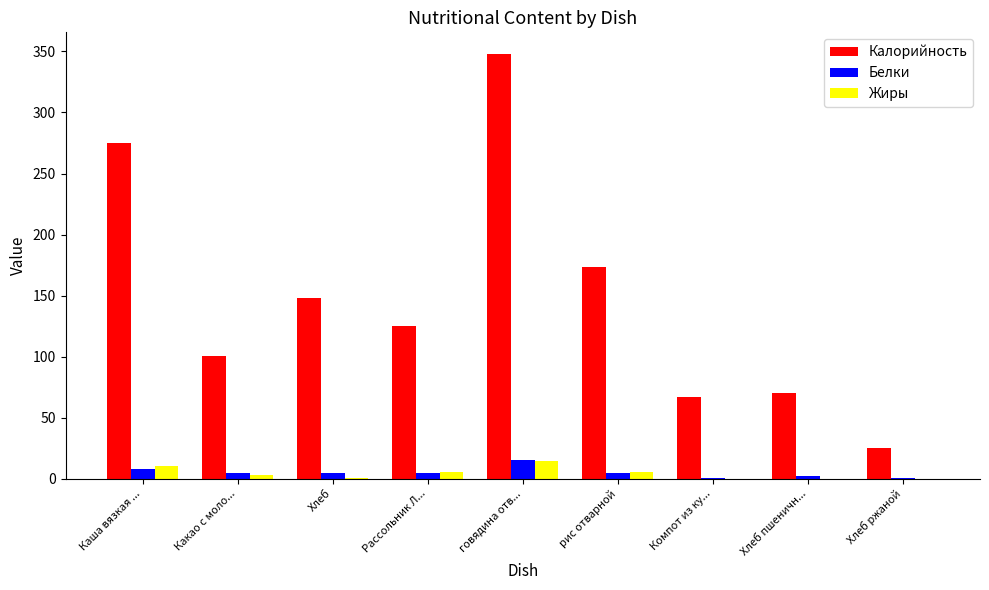

What value does the Жиры series have at Рассольник Л...?

5.8